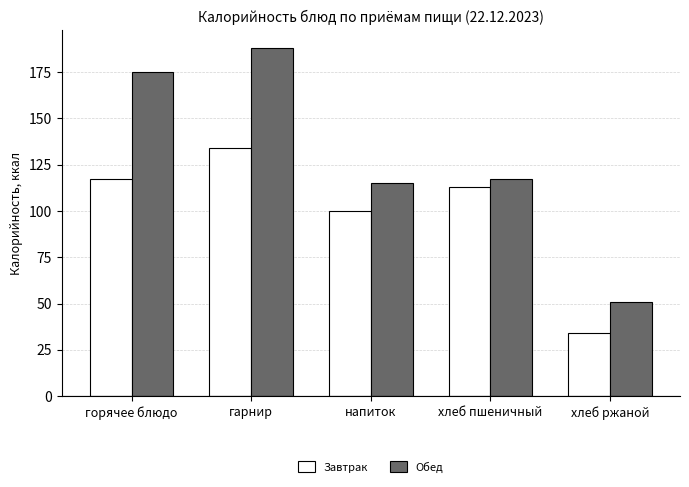

At which category is the sum across all series the highest?

гарнир